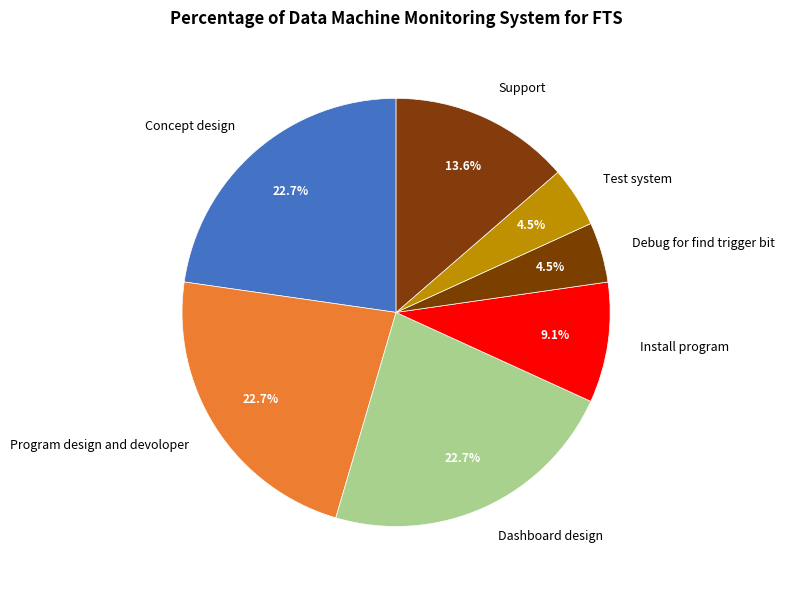

True or false: Concept design accounts for 28% of the total.

False